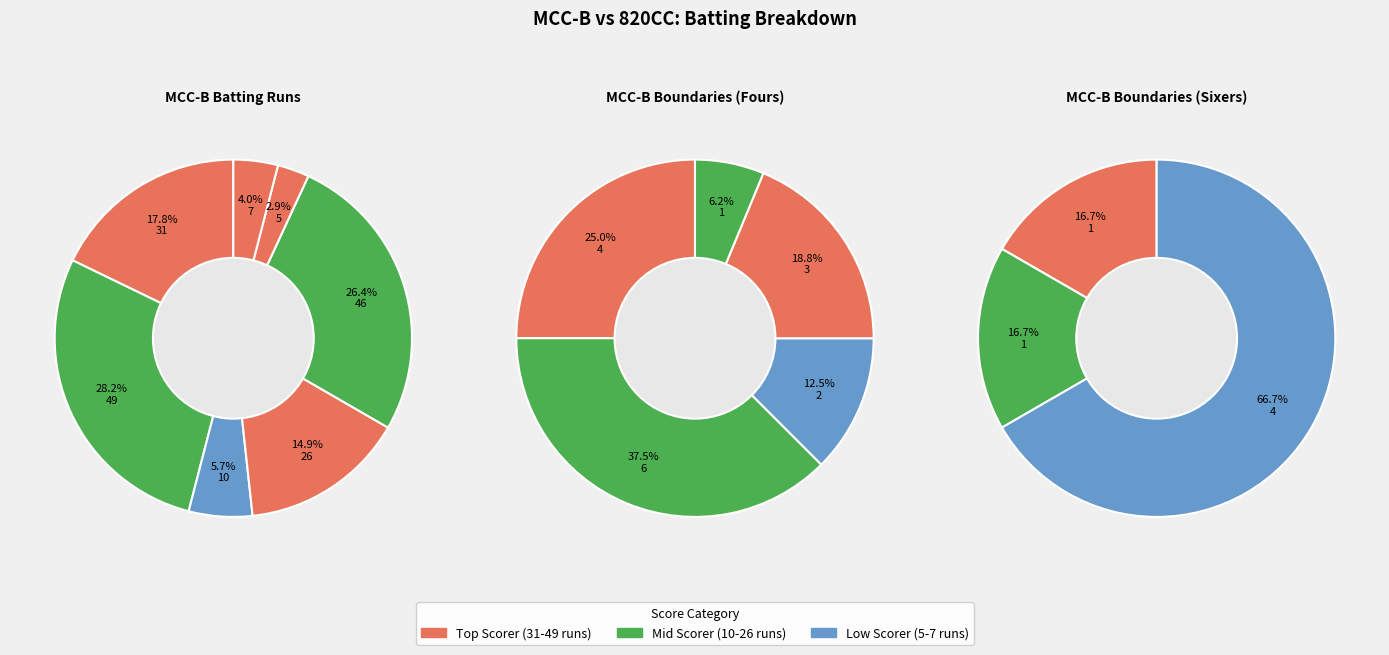

Do Trupal Patel and Chintan Modi together represent more than half of the pie?

No